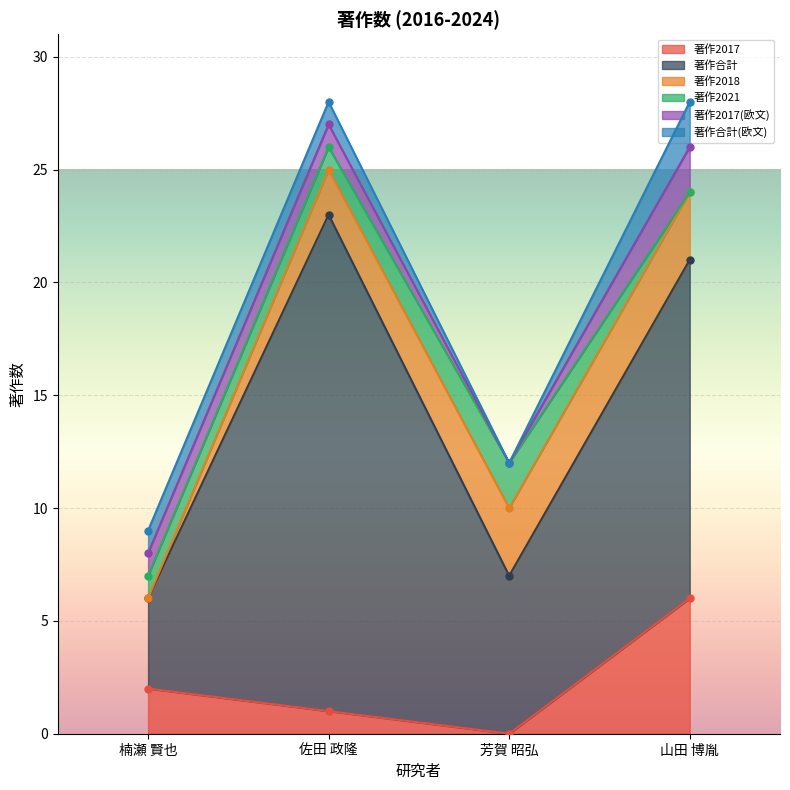

The 著作2017(欧文) series shows 1 at 佐田 政隆. True or false?

False